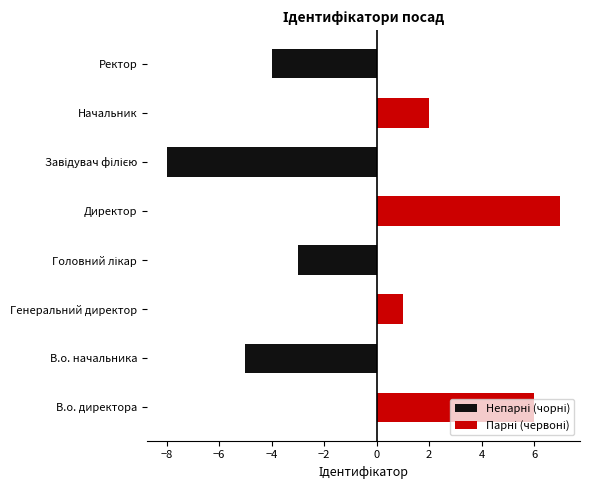

The value of Непарні (чорні) at Генеральний директор is 0. True or false?

True